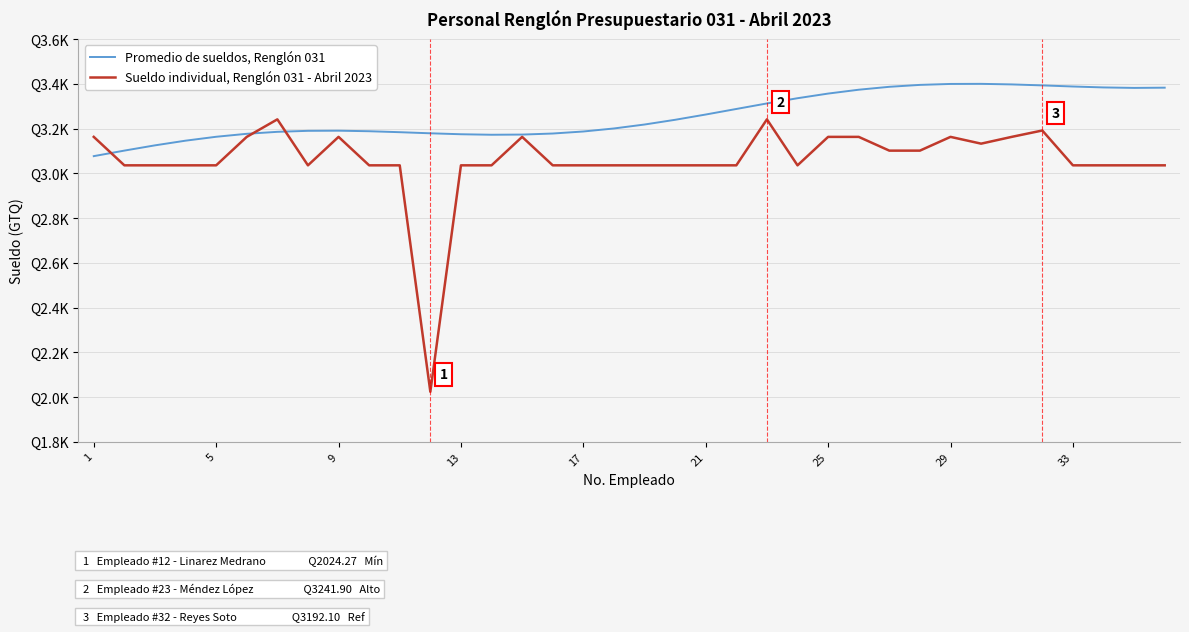

Which series has the largest range (max minus min)?

Sueldo individual, Renglón 031 - Abril 2023